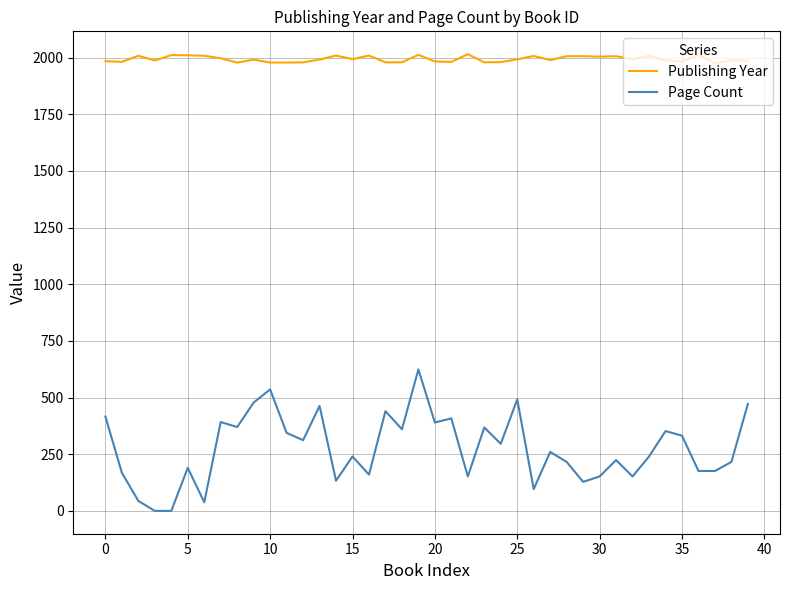

Rank the series by their average value, from lowest to highest.

Page Count, Publishing Year